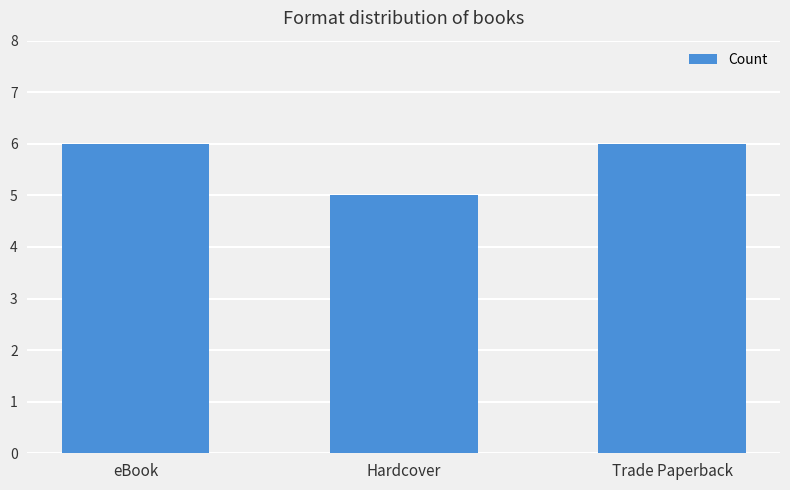

What is the difference between the values at Trade Paperback and Hardcover?

1